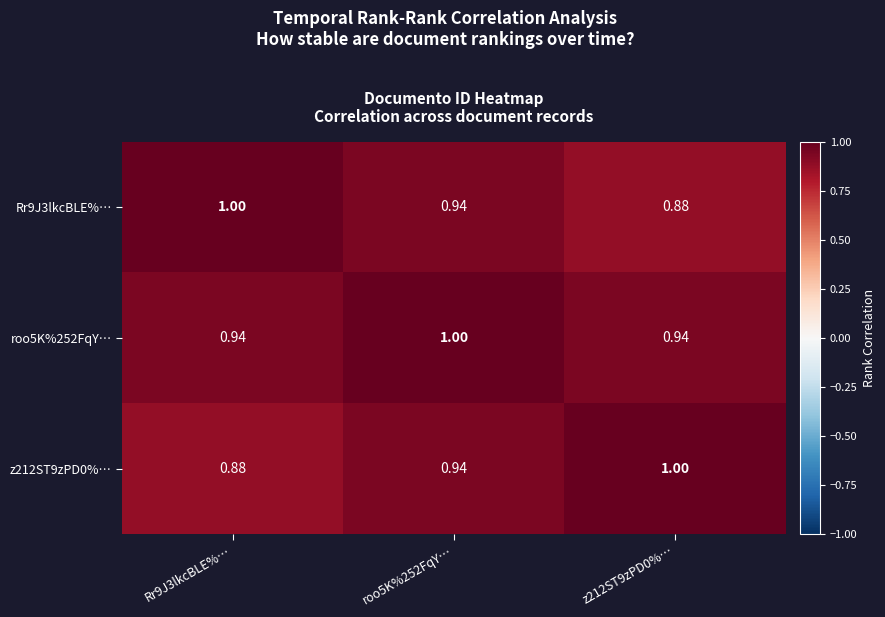

What is the maximum value shown in the chart?

1.0